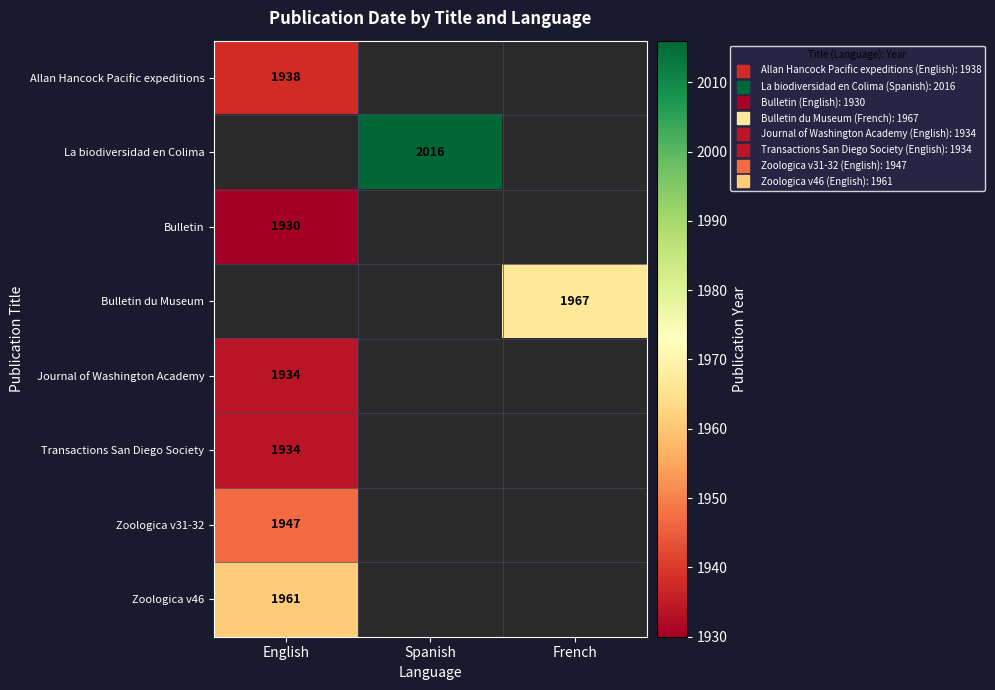

At how many categories does at least one series exceed 1985?

1